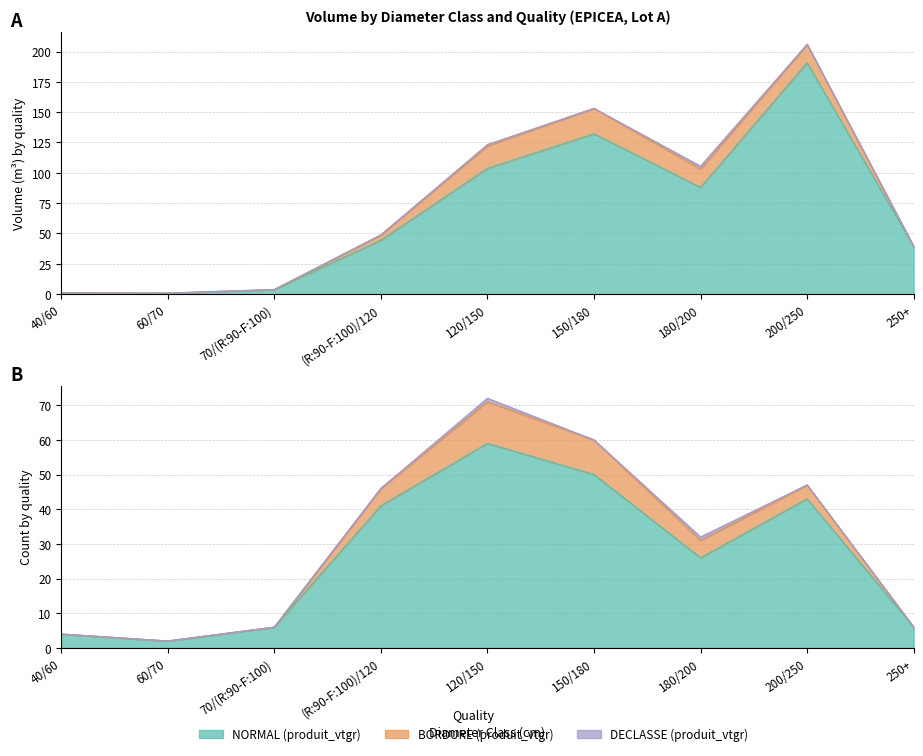

Reading left to right, transcribe all the data shown in this chart.

NORMAL (produit_vtgr): 40/60=0.8	60/70=0.7	70/(R:90-F:100)=3.7	(R:90-F:100)/120=44.4	120/150=103.7	150/180=132.2	180/200=87.9	200/250=190.8	250+=39.3
BORDURE (produit_vtgr): 40/60=0.0	60/70=0.0	70/(R:90-F:100)=0.0	(R:90-F:100)/120=4.4	120/150=18.6	150/180=21.0	180/200=15.2	200/250=15.1	250+=0.0
DECLASSE (produit_vtgr): 40/60=0.0	60/70=0.0	70/(R:90-F:100)=0.0	(R:90-F:100)/120=0.0	120/150=1.0	150/180=0.0	180/200=2.3	200/250=0.0	250+=0.0